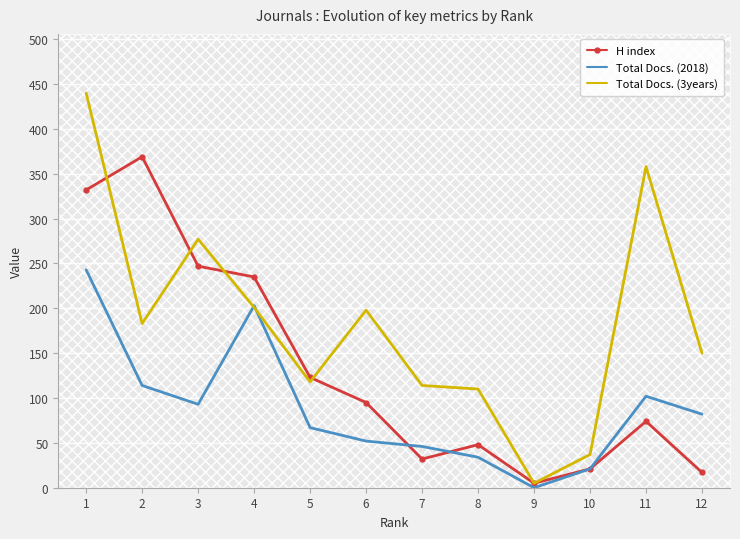

True or false: H index has more than 2 points higher than both neighbors.

True